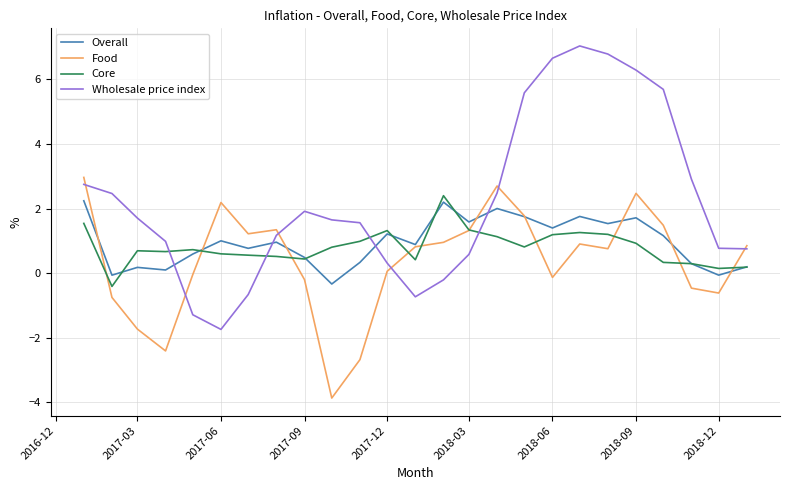

Does the chart have visible grid lines?

Yes